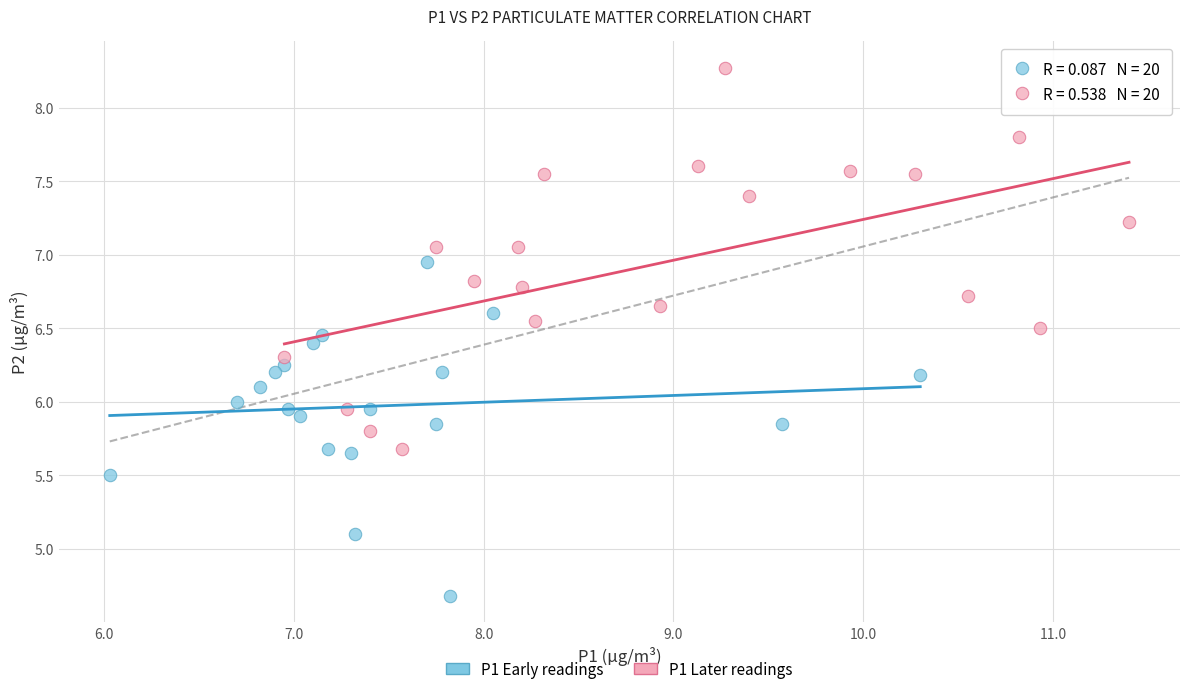

Which series has the widest spread of Y values?

P1 Later readings